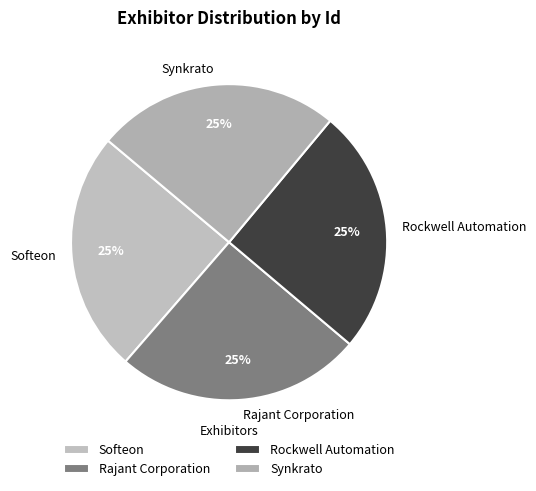

To the nearest percent, what portion does Softeon represent?

25%